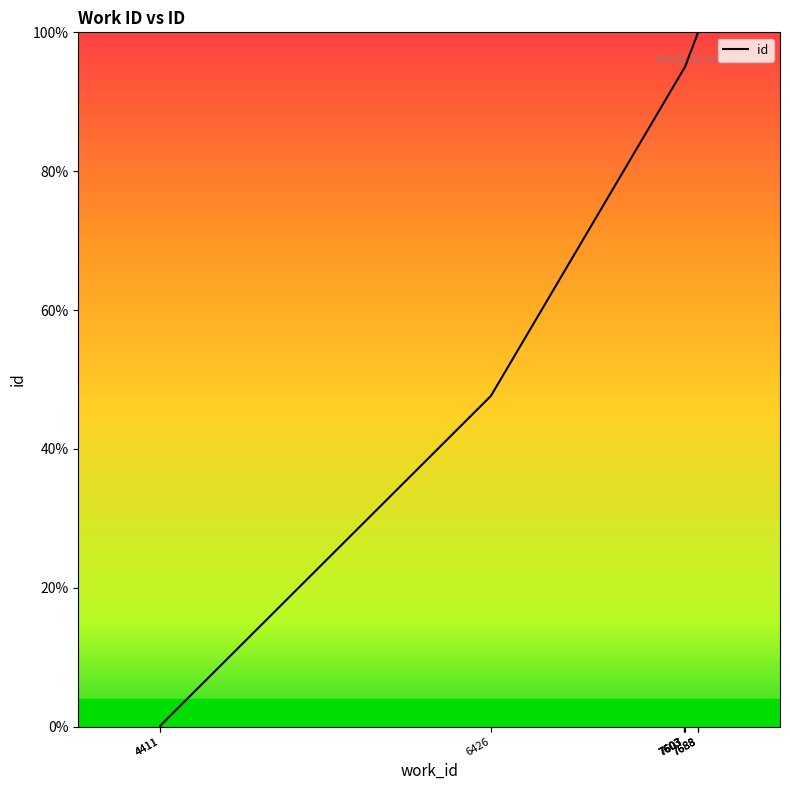

Read the value at 7603.

94.9